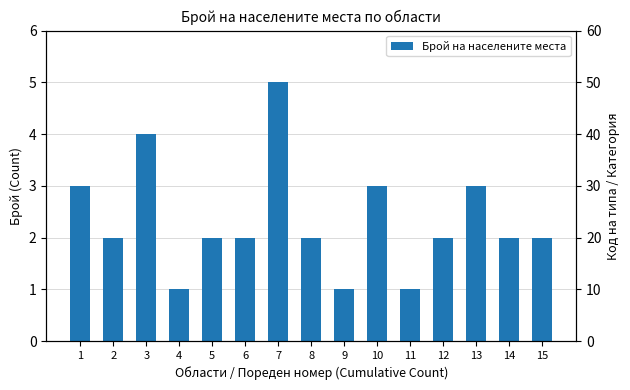

What is the total value across all series at 11?

2